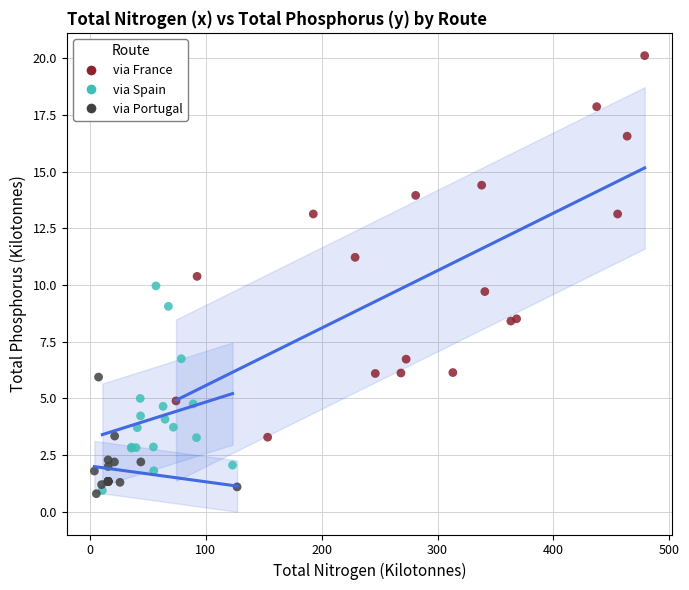

Which series has the largest Y range (max minus min)?

via France